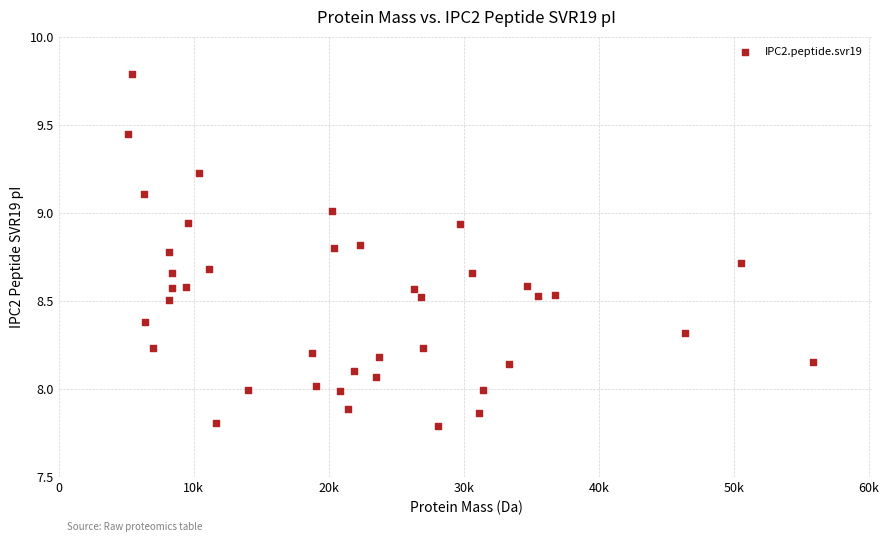

What is the range of X values (max minus min)?

50689.0